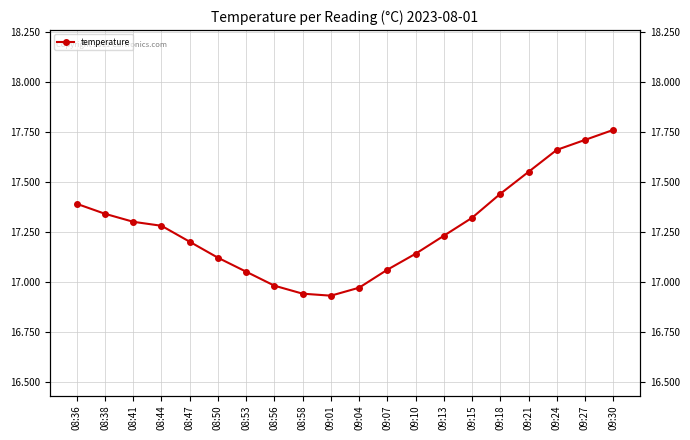

Rank the categories by value from highest to lowest.

09:30, 09:27, 09:24, 09:21, 09:18, 08:36, 08:38, 09:15, 08:41, 08:44, 09:13, 08:47, 09:10, 08:50, 09:07, 08:53, 08:56, 09:04, 08:58, 09:01